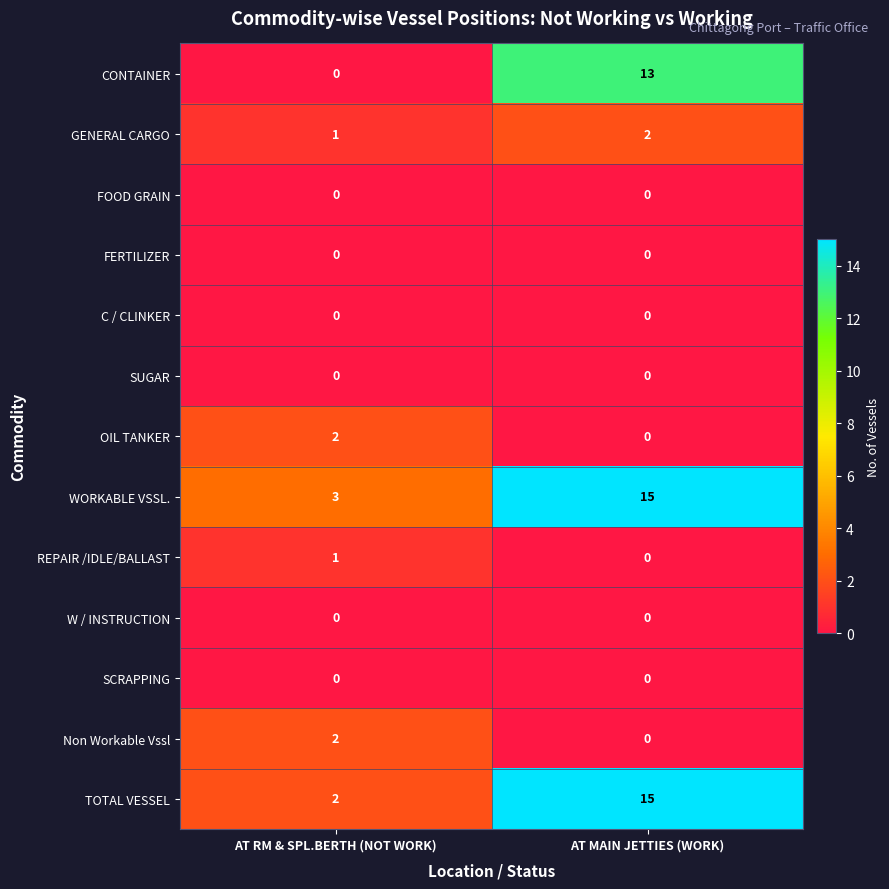

At which category is the sum across all series the highest?

AT MAIN JETTIES (WORK)